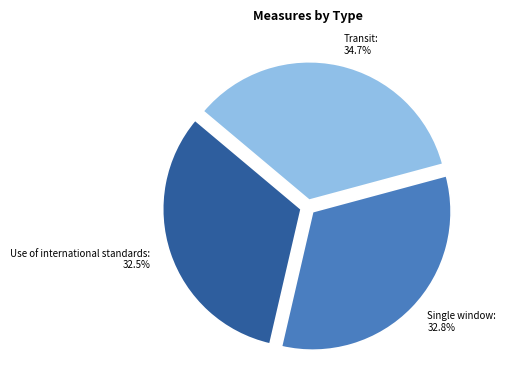

Is Transit: 34.7% the majority of the pie?

No